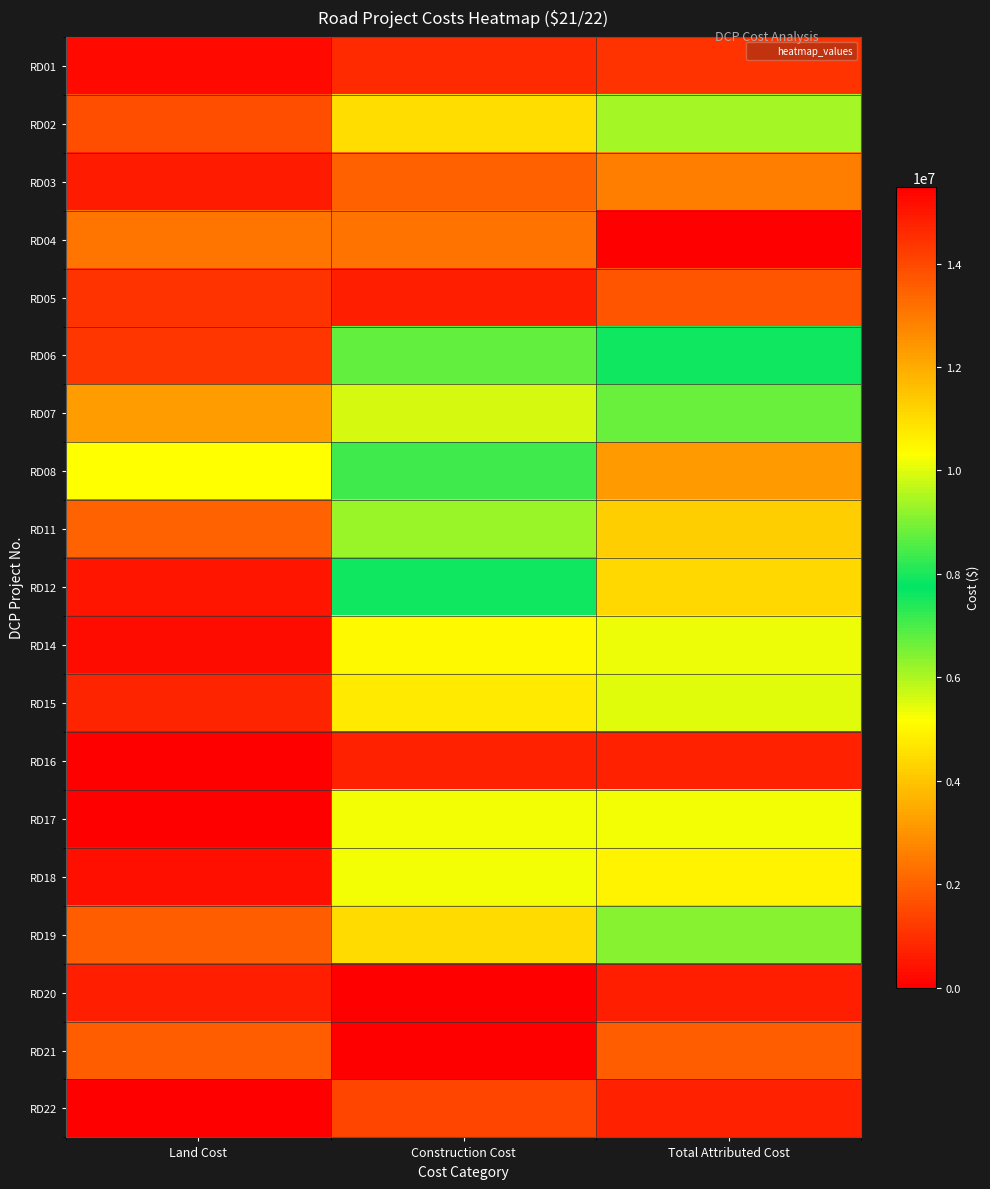

Rank the series by their maximum value, from lowest to highest.

RD20, RD16, RD01, RD22, RD05, RD21, RD03, RD14, RD15, RD02, RD19, RD06, RD12, RD07, RD17, RD18, RD11, RD08, RD04